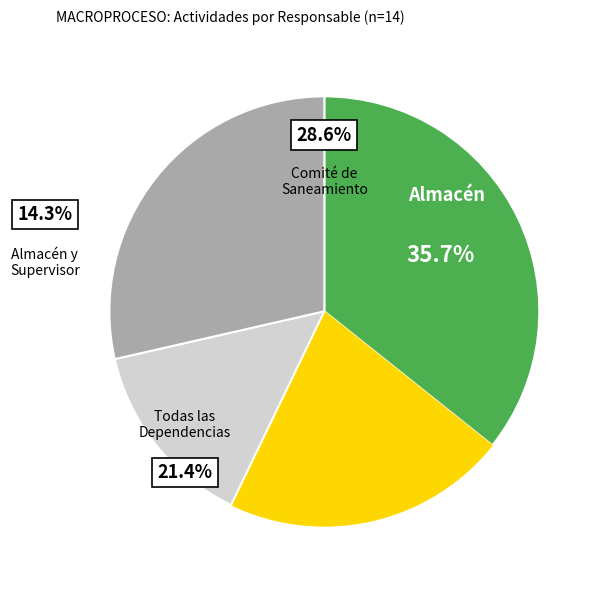

Rank the categories by value from lowest to highest.

Almacén y Supervisor del suministro, Todas las Dependencias, Comité de Saneamiento Contable, Almacén